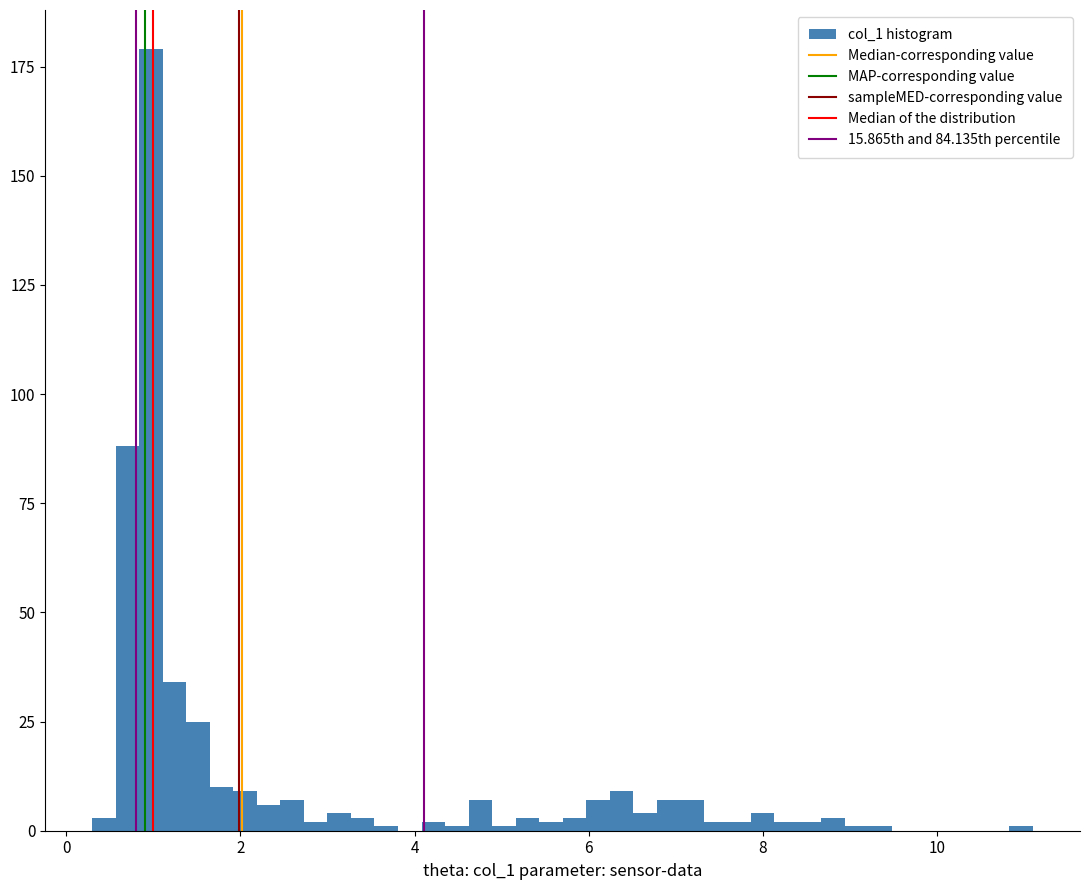

Around what value on the x-axis is the tallest bar? Give the approximate position of its centre, as read against the axis.

1.0